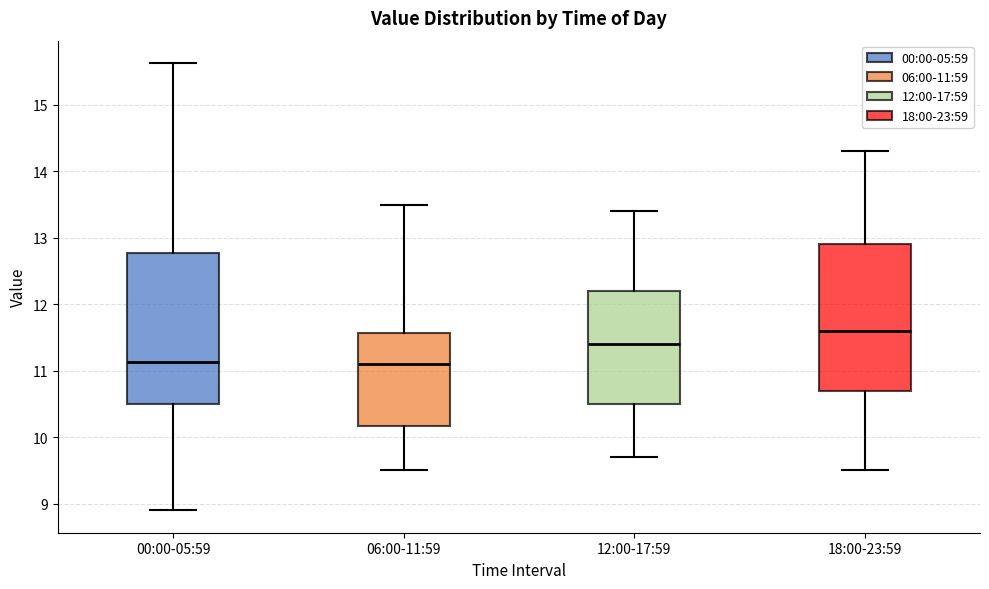

Which box's median line is the highest?

18:00-23:59